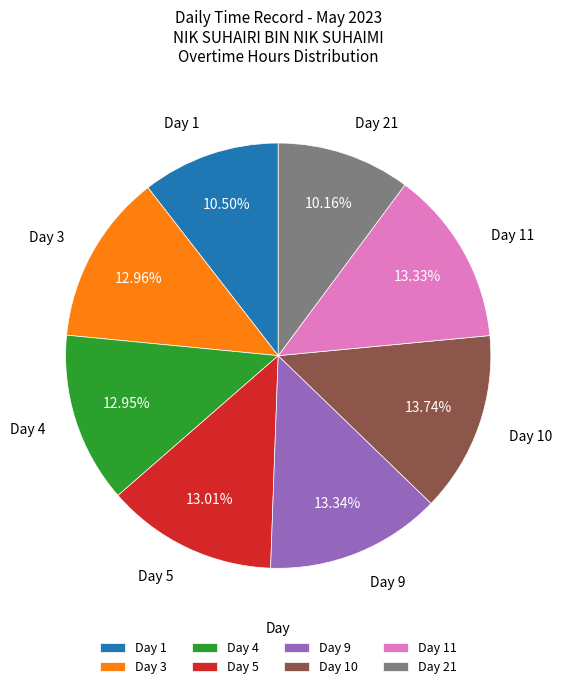

Approximately how many times larger is the value at Day 3 compared to Day 1?

1.2